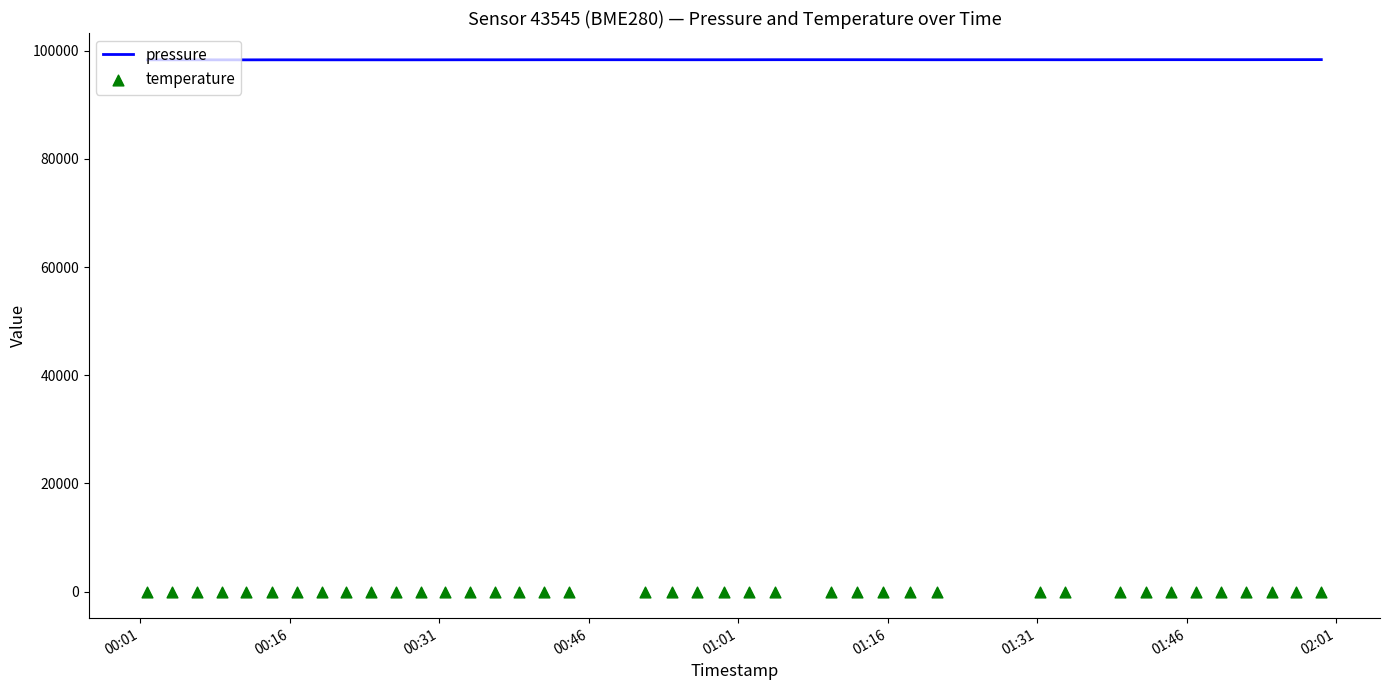

What are all the series names shown in the legend?

pressure, temperature